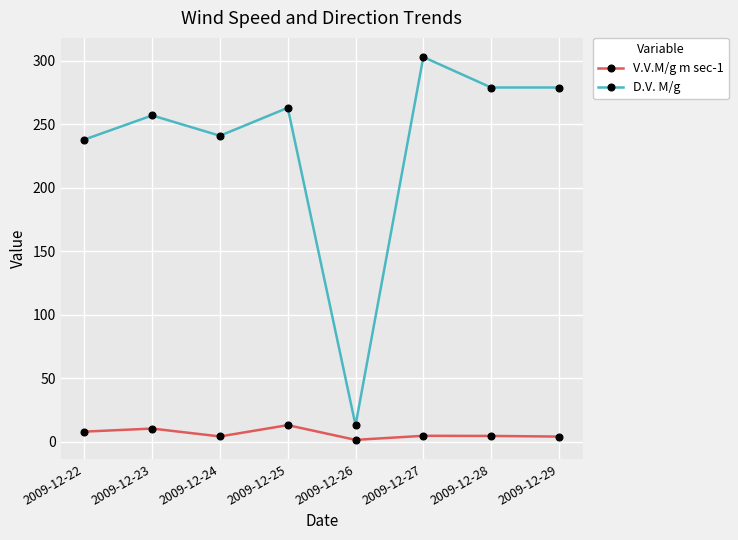

True or false: D.V. M/g and V.V.M/g m sec-1 cross at least once.

False